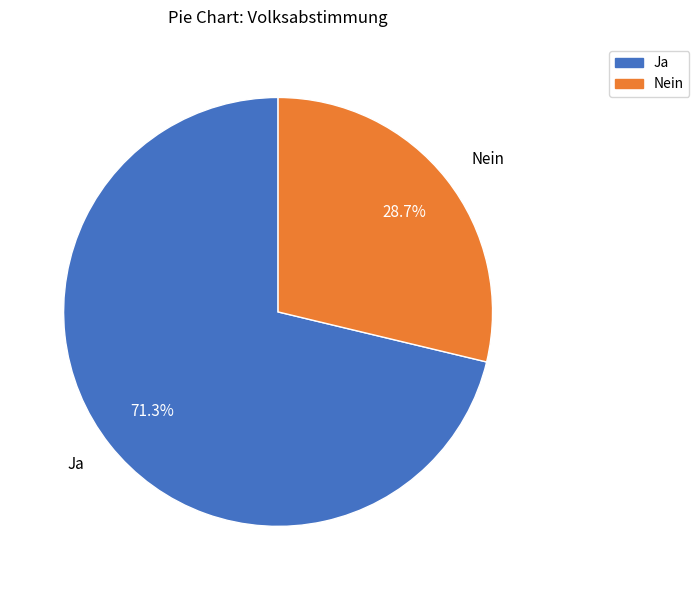

The Nein slice represents 29% of the pie. True or false?

True